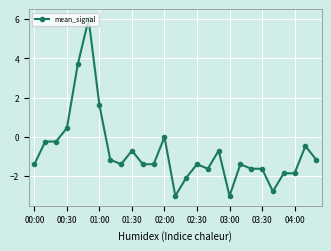

What is the minimum value shown in the chart?

-3.0